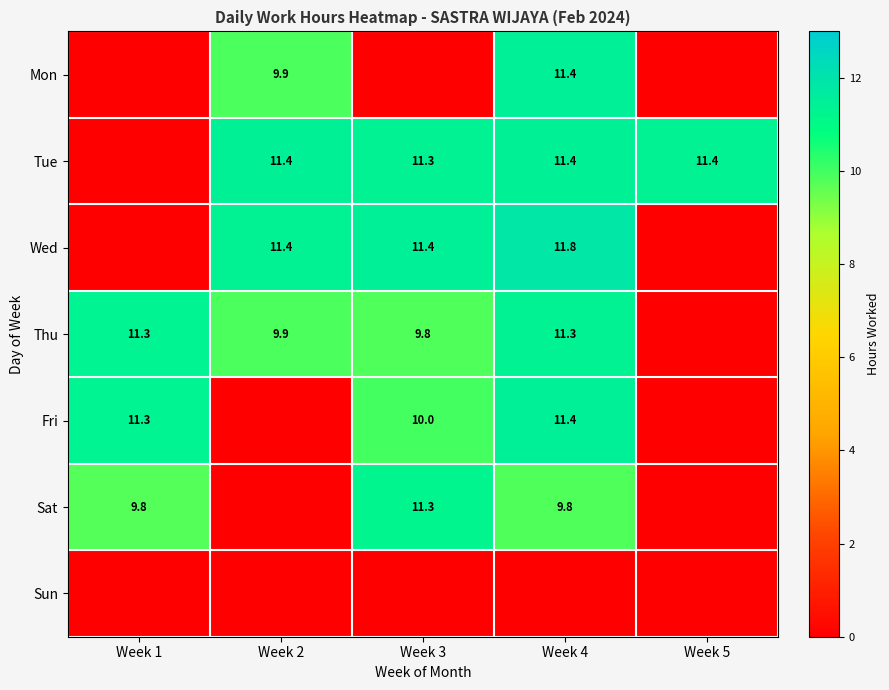

How many values in Fri are above zero?

3